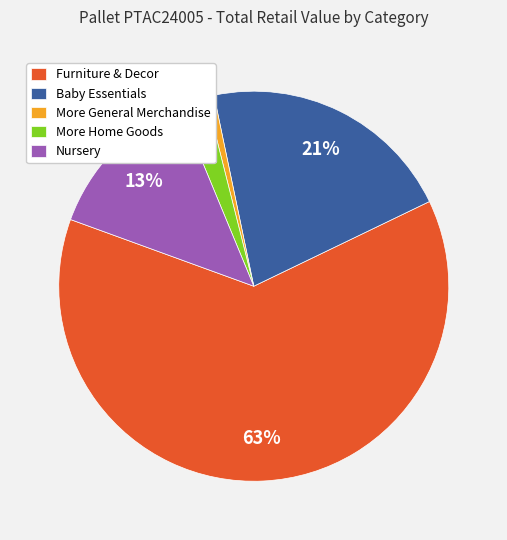

To the nearest percent, what is the difference between the More General Merchandise and Furniture & Decor slice percentages?

62%